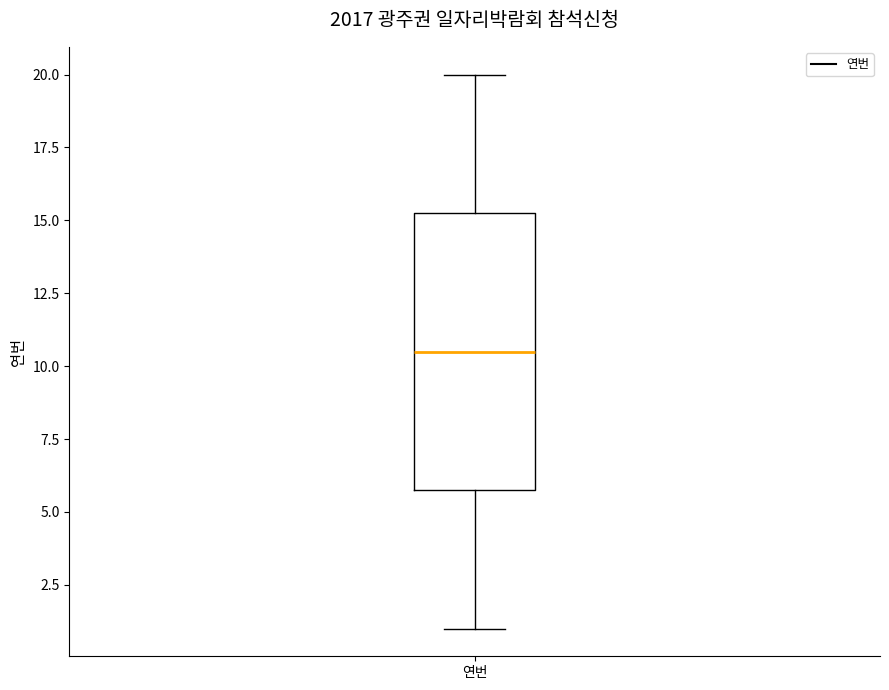

Read this box plot against the y-axis: the position of the median line, the range covered by the box, and the ends of both whiskers. The values are not printed on the chart, so give them approximately, as read against the axis.

median 10.5, box 6.0 to 15.5, whiskers 1.0 to 20.0